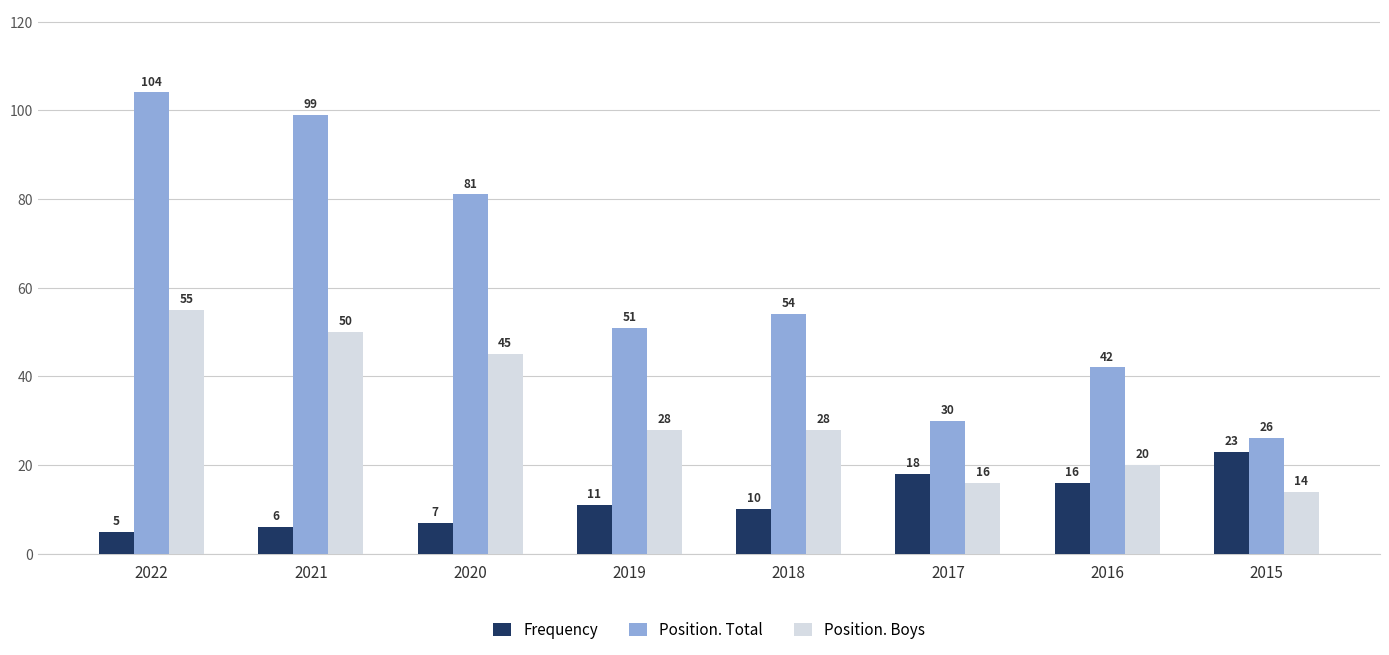

Which category has the highest value in the Position. Boys series?

2022